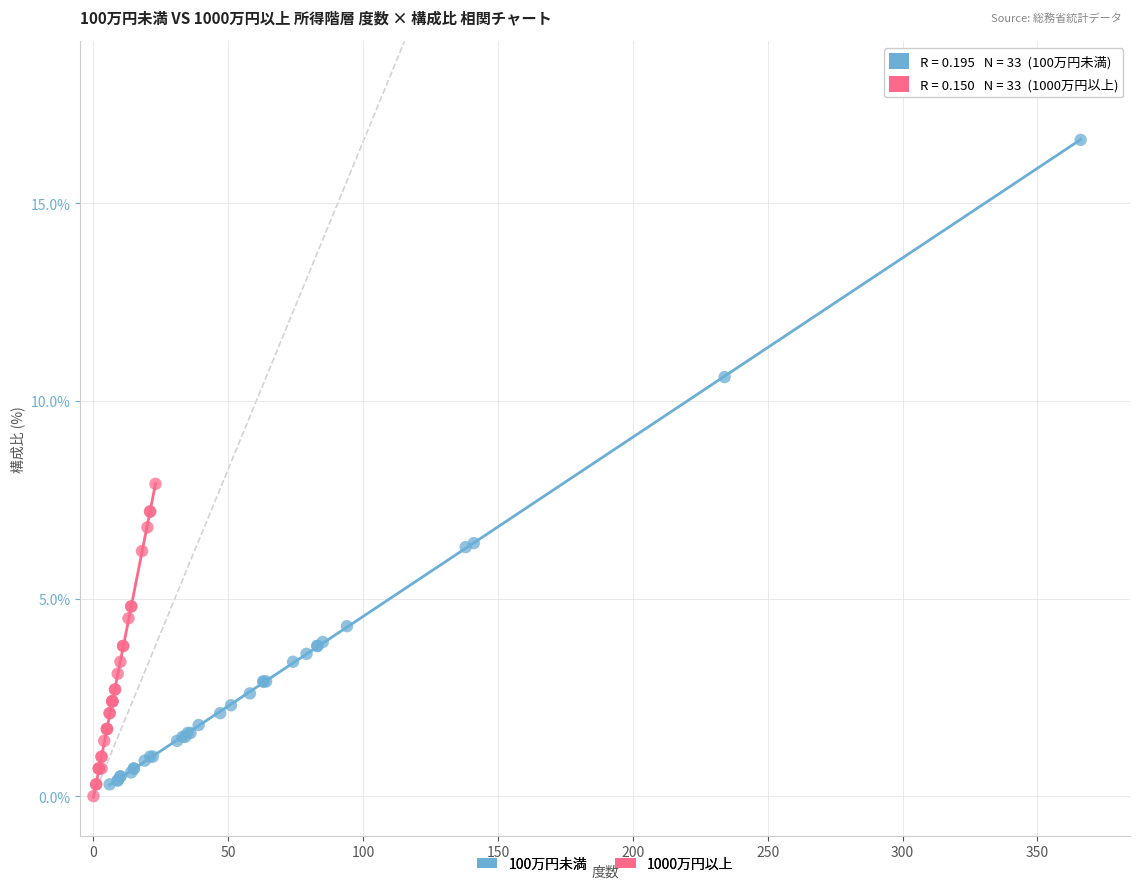

What are all the series names shown in the legend?

100万円未満, 1000万円以上